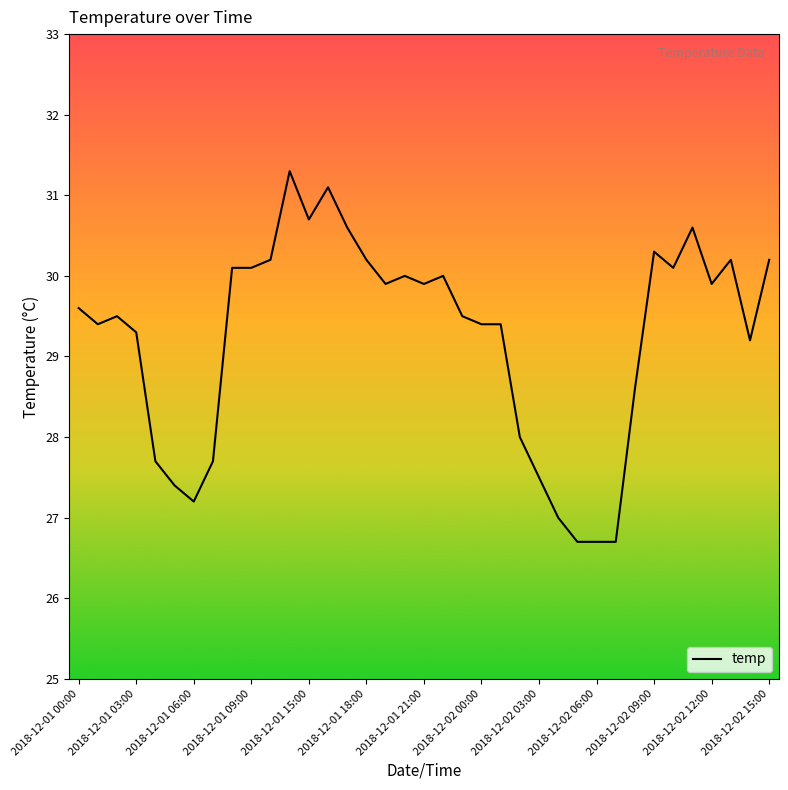

What is the difference between the maximum and minimum values?

4.6